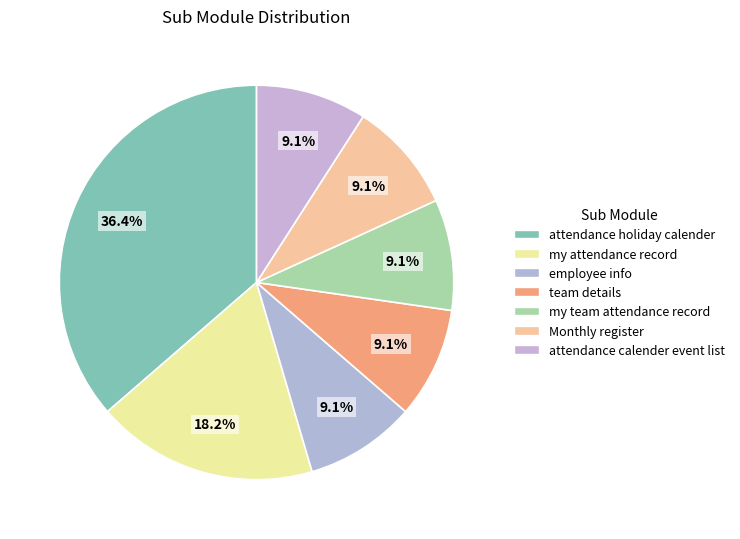

What percentage is NOT represented by Monthly register?

90.9%